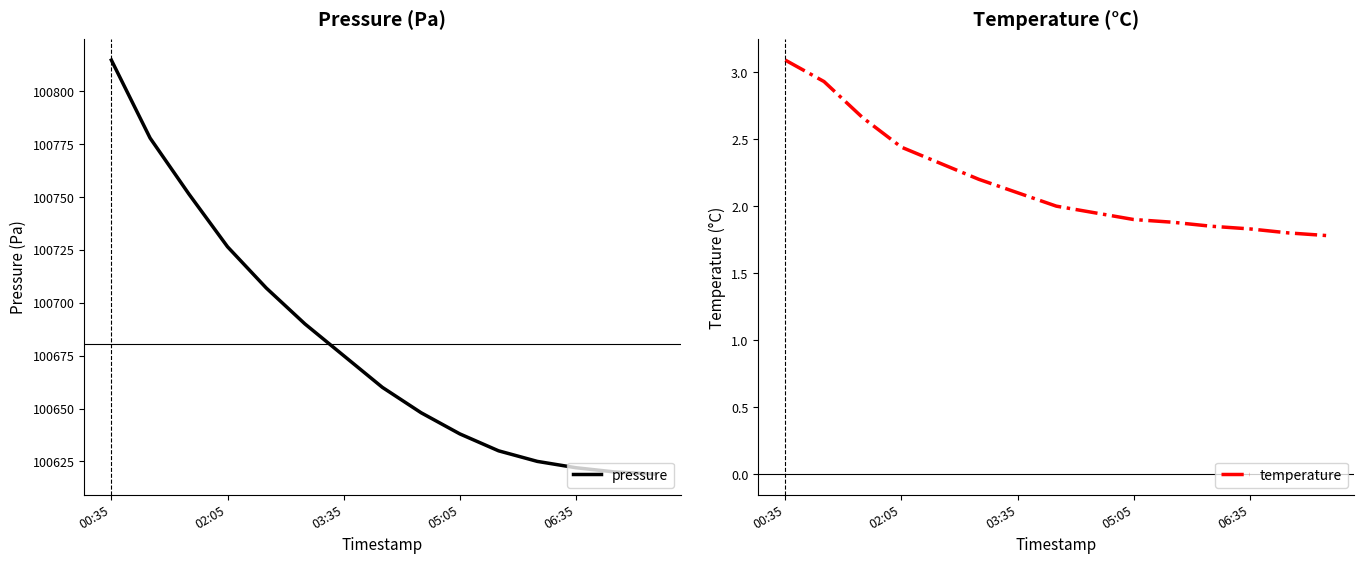

Between 11 and 03:35, which is larger?

03:35